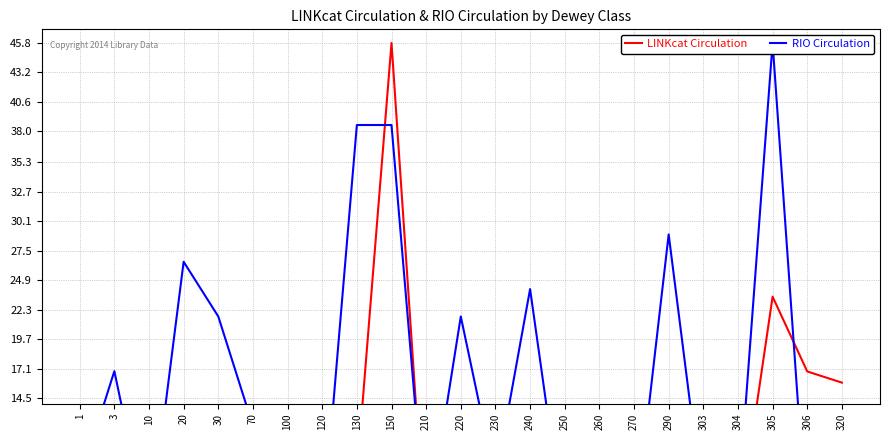

Rank the series by their average value, from lowest to highest.

LINKcat Circulation, RIO Circulation